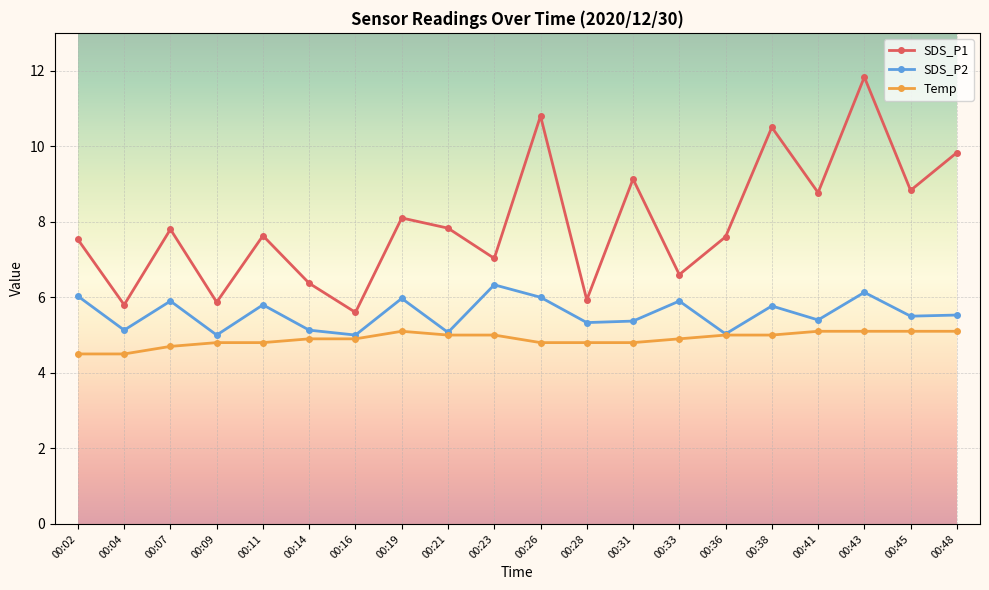

What is the minimum value for Temp?

4.5